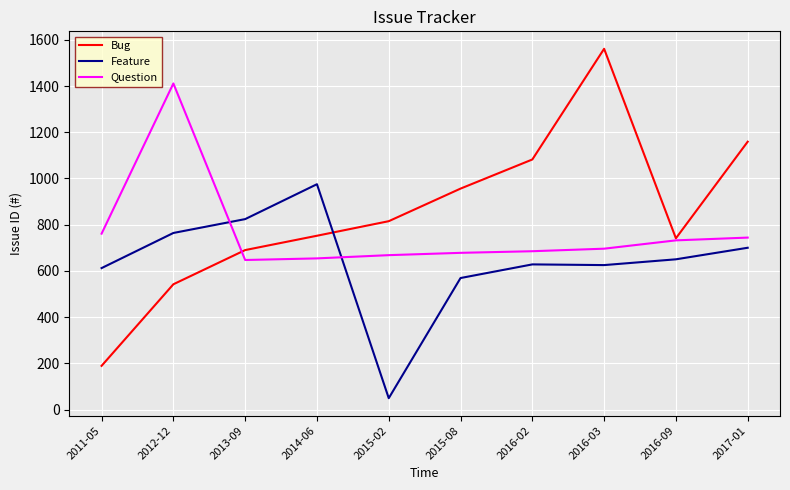

Between which two adjacent categories do Bug and Feature first intersect?

2014-06 and 2015-02